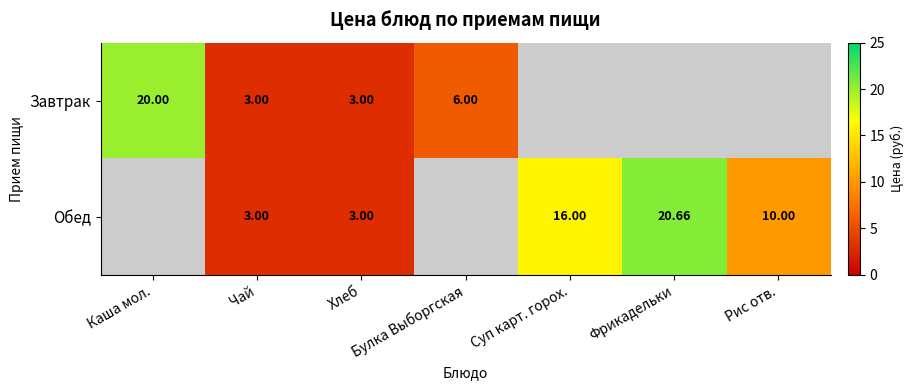

What is the total value across all series at Чай?

6.0